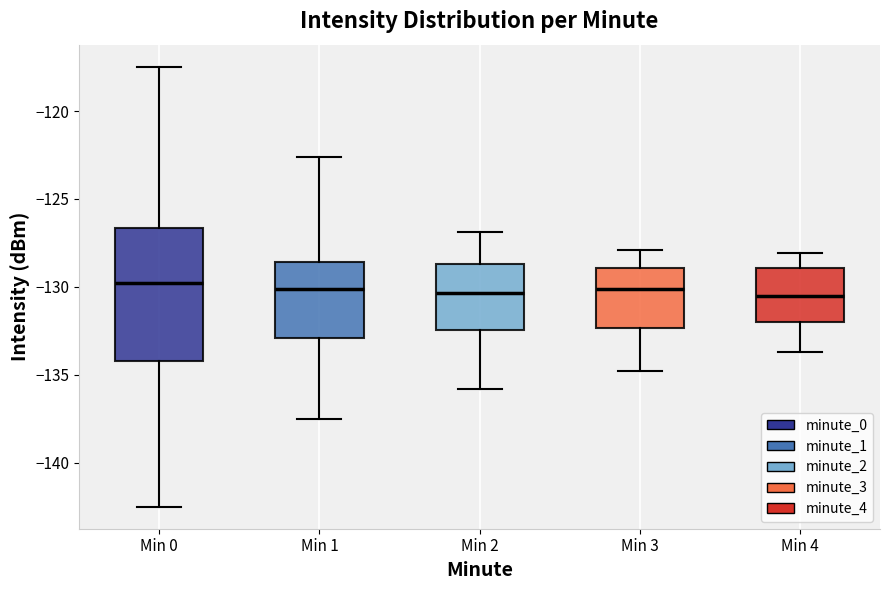

Which box is the tallest, from its lower edge to its upper edge?

Min 0